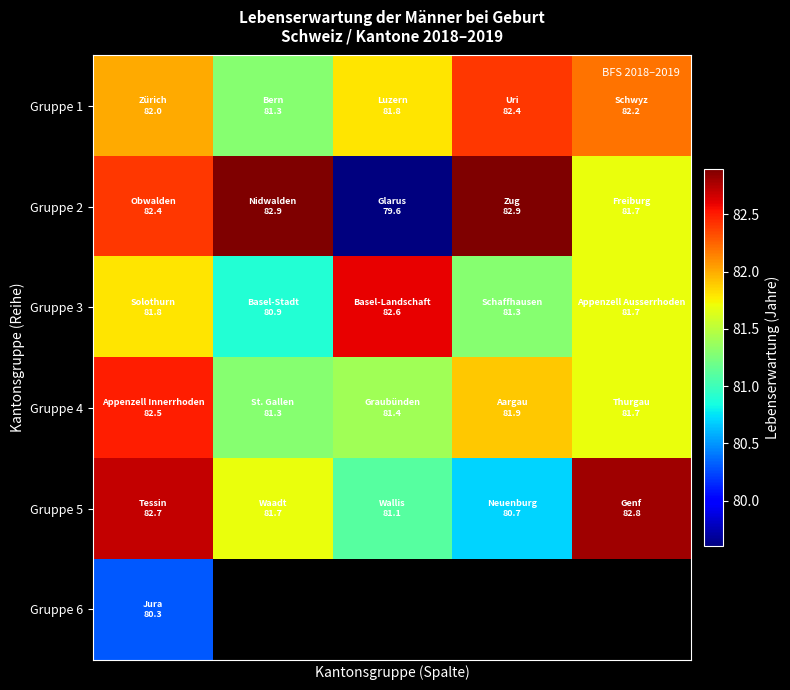

List the series in order of their peak value, lowest first.

Gruppe 6, Gruppe 1, Gruppe 4, Gruppe 3, Gruppe 5, Gruppe 2